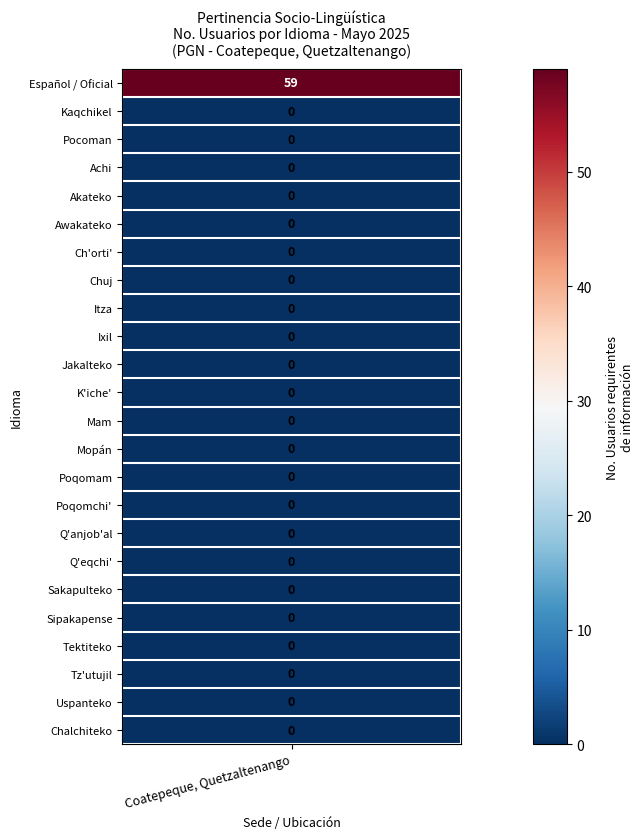

Between 1 and 2, which series saw the biggest shift?

Español / Oficial